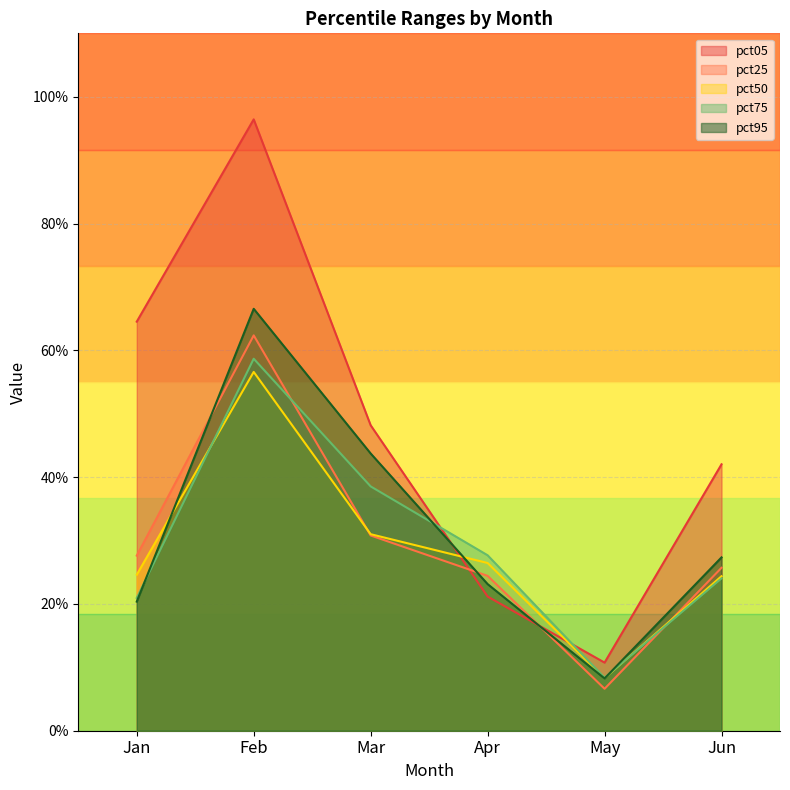

What are all the series names shown in the legend?

pct05, pct25, pct50, pct75, pct95